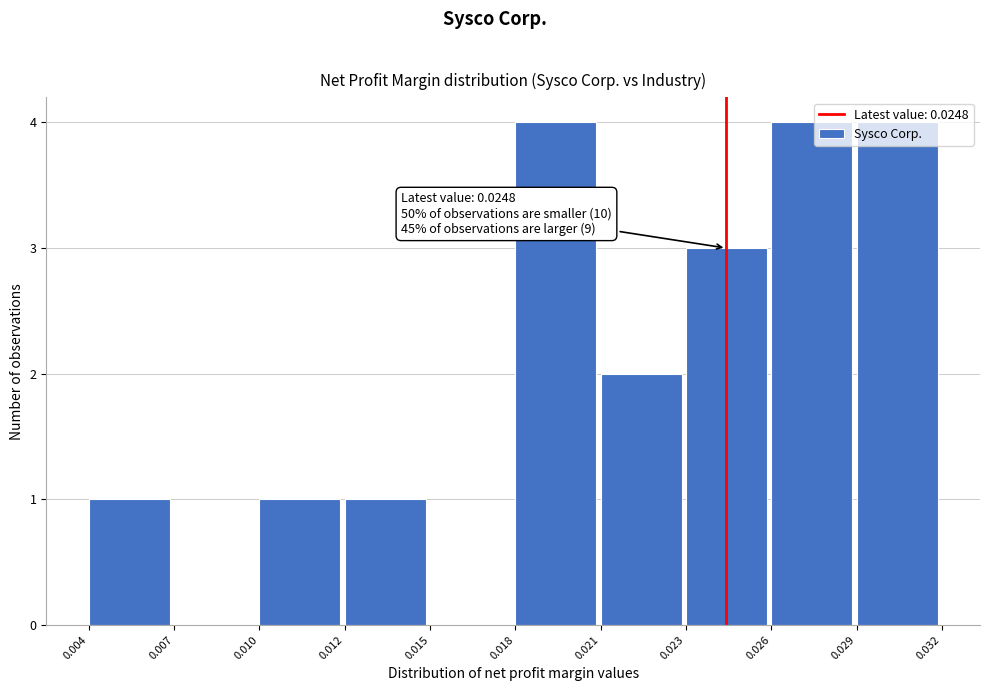

What is the maximum value shown in the chart?

4